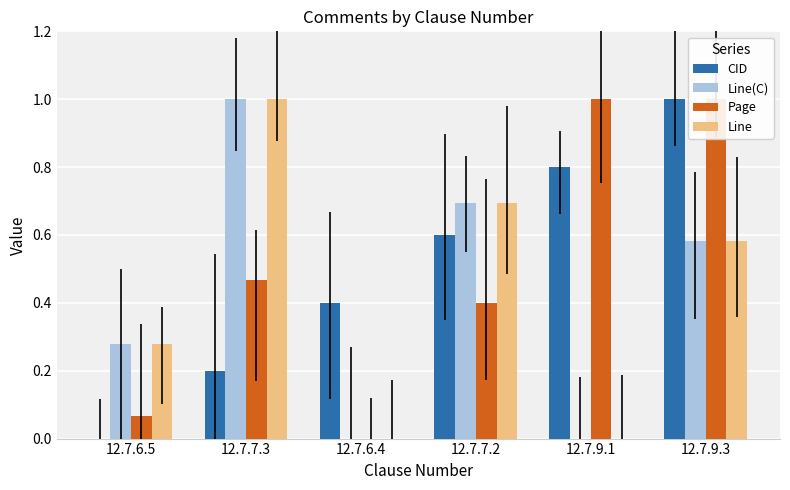

What is the sum of the Line values at 12.7.7.2 and 12.7.9.3?

1.3